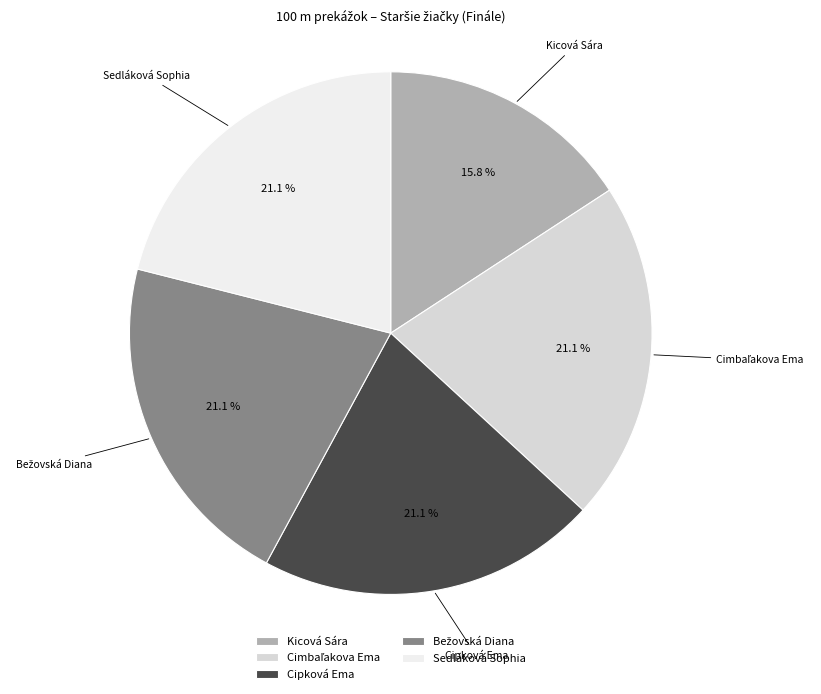

Does any single category account for the majority?

No